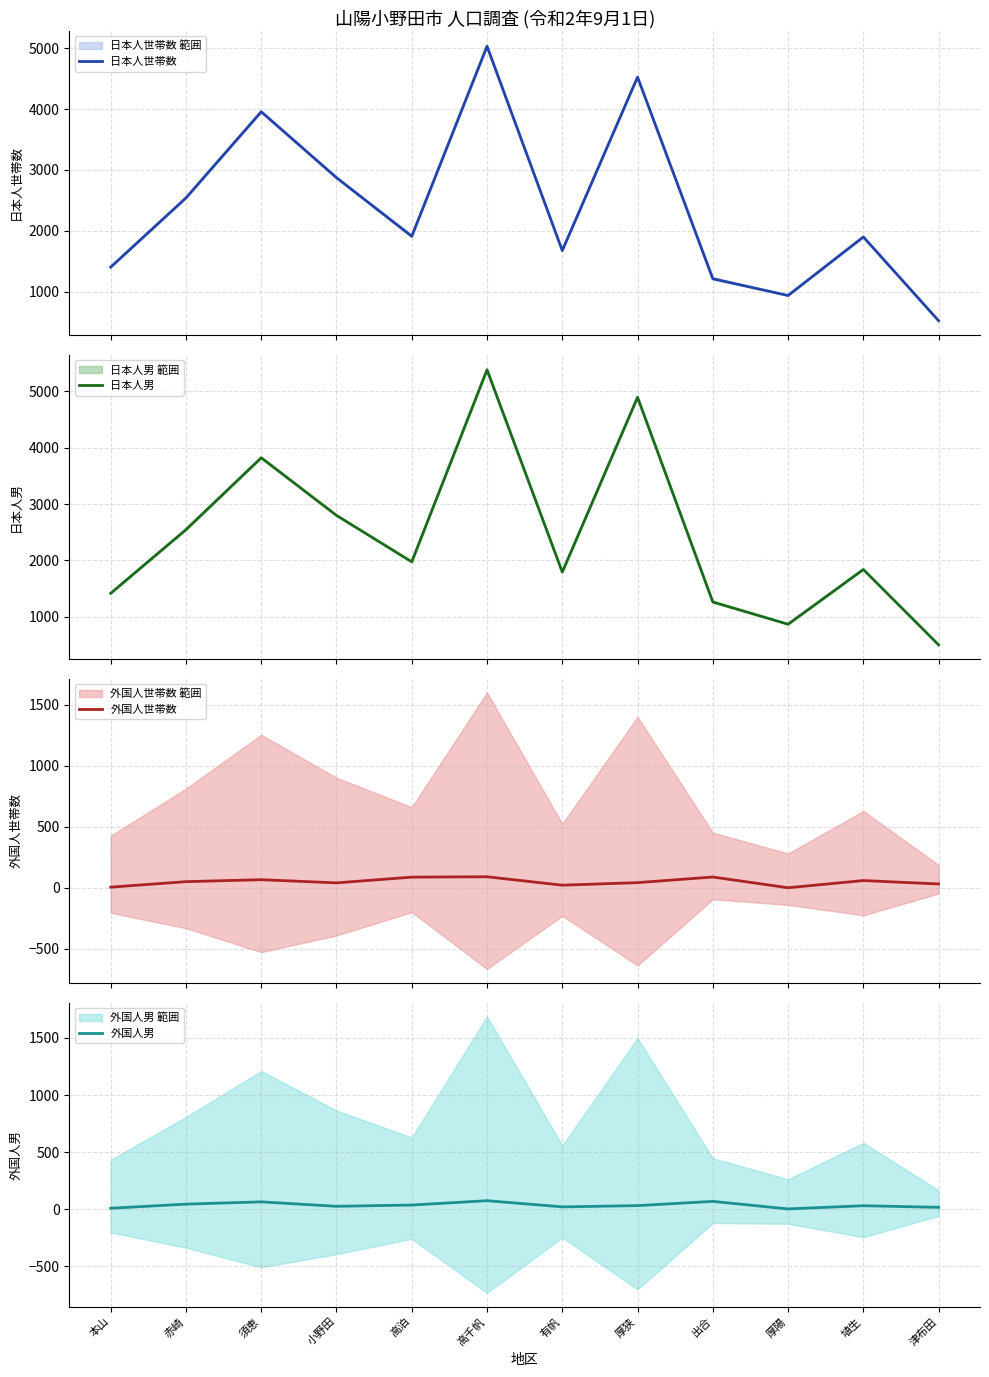

Which category has the lowest value in the 外国人世帯数 series?

厚陽